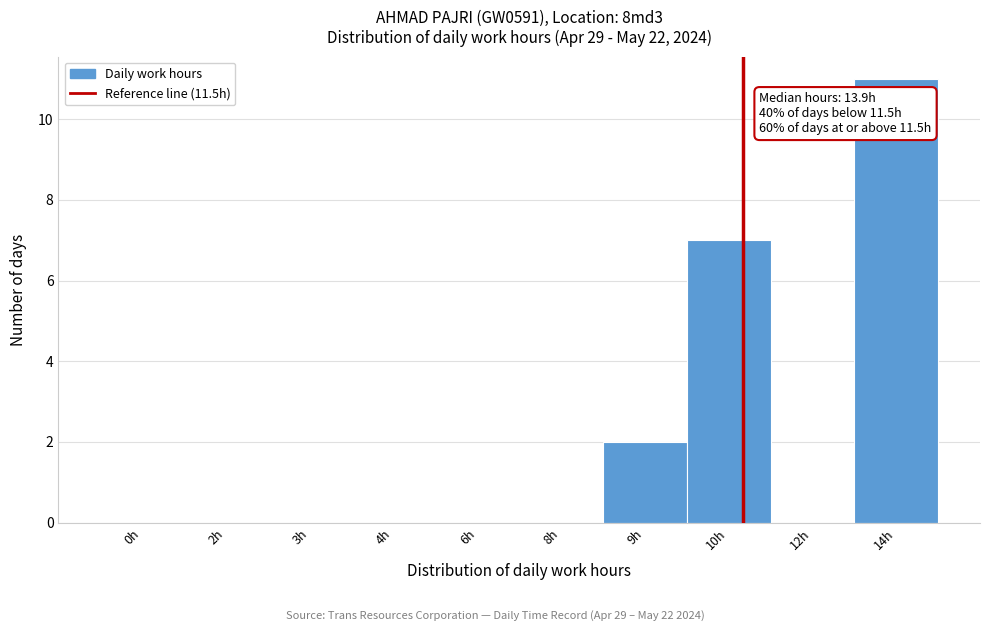

Reading left to right, extract all data points from this chart.

0h=0	2h=0	3h=0	4h=0	6h=0	8h=0	9h=2	10h=7	12h=0	14h=11